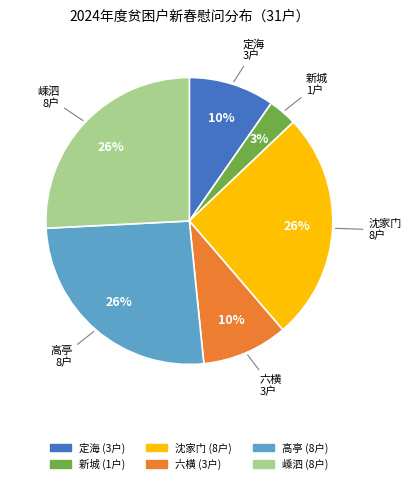

Which has a higher value, 沈家门 or 六横?

沈家门